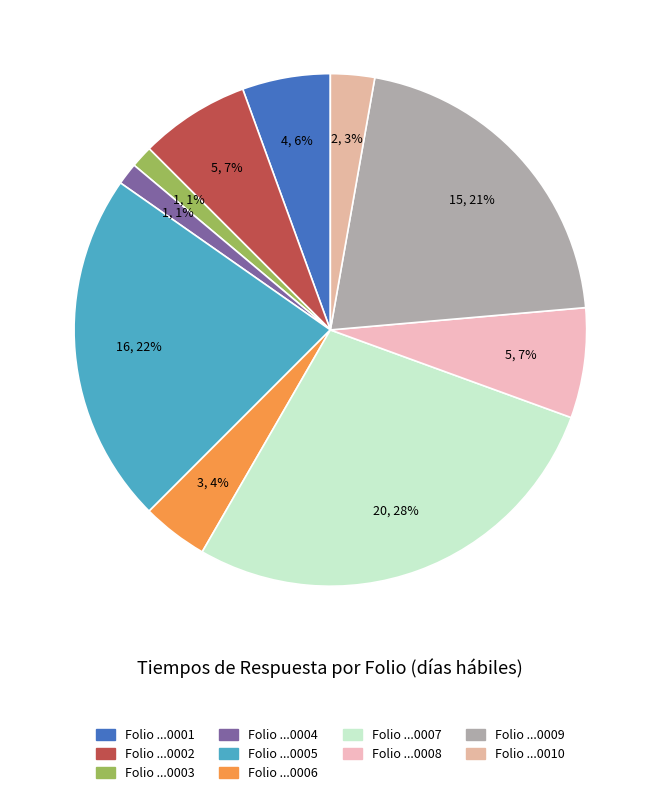

How many slices are in this pie chart?

10